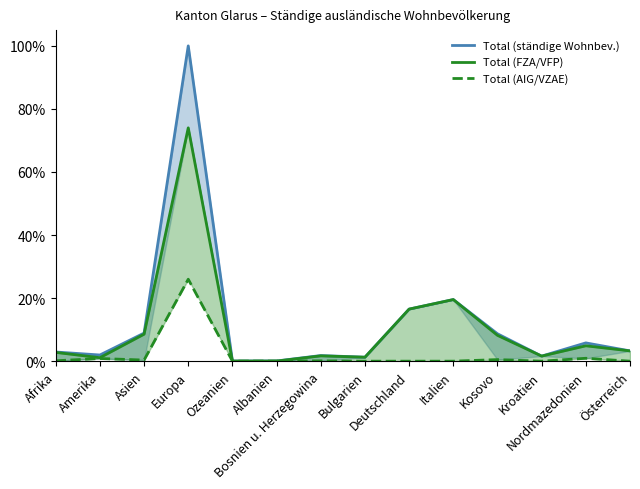

What is the label of the 10th point from the right?

Ozeanien